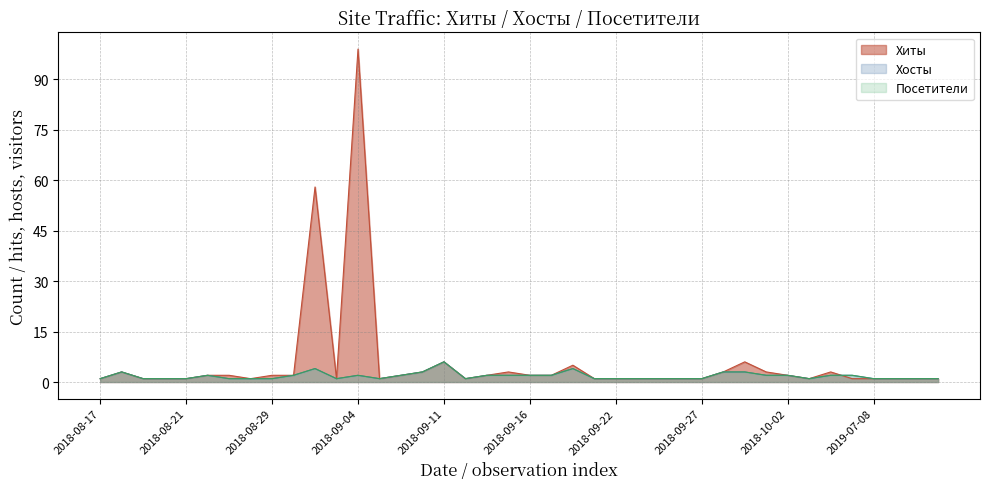

What is the maximum value shown in the chart?

99